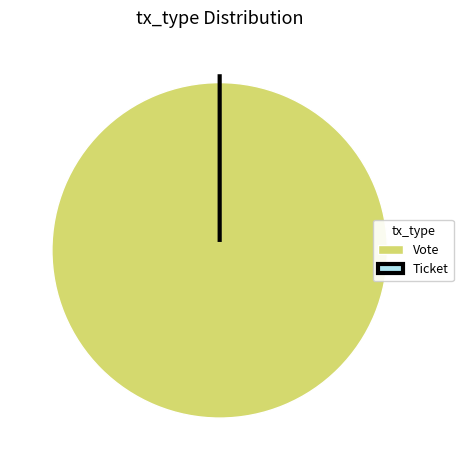

Which slice is the smallest?

Ticket